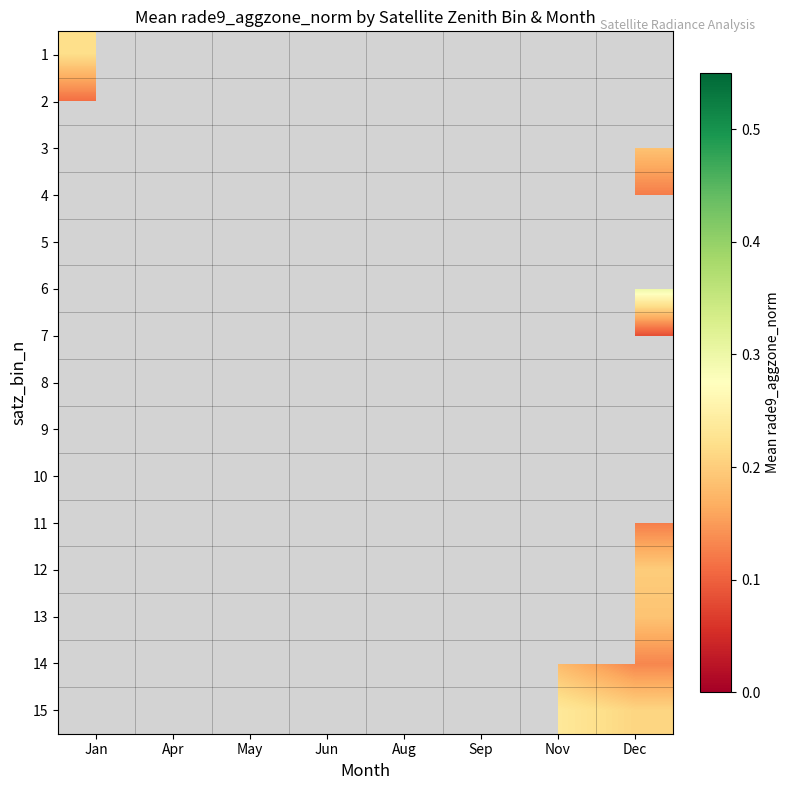

The row_6 series shows 0.0 at Dec. True or false?

False